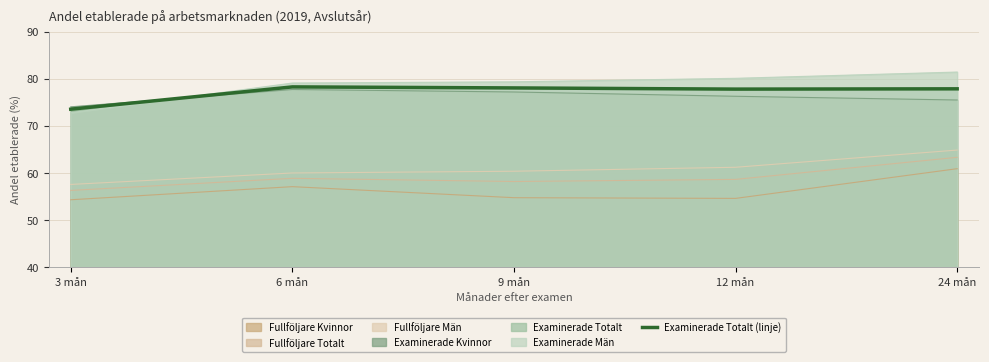

At which category does the data reach its first local peak?

6 mån